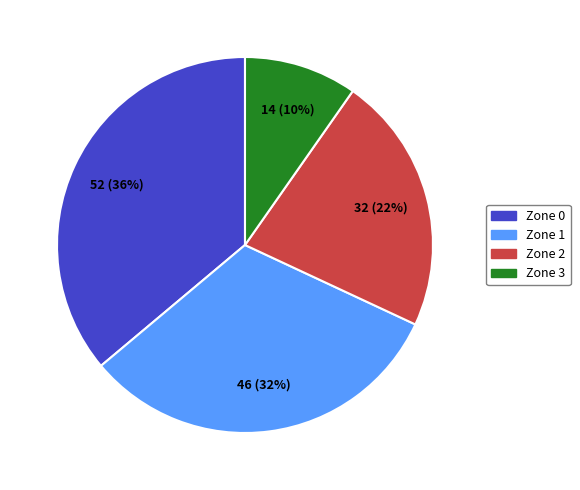

Do Zone 1 and Zone 3 together represent more than half of the pie?

No